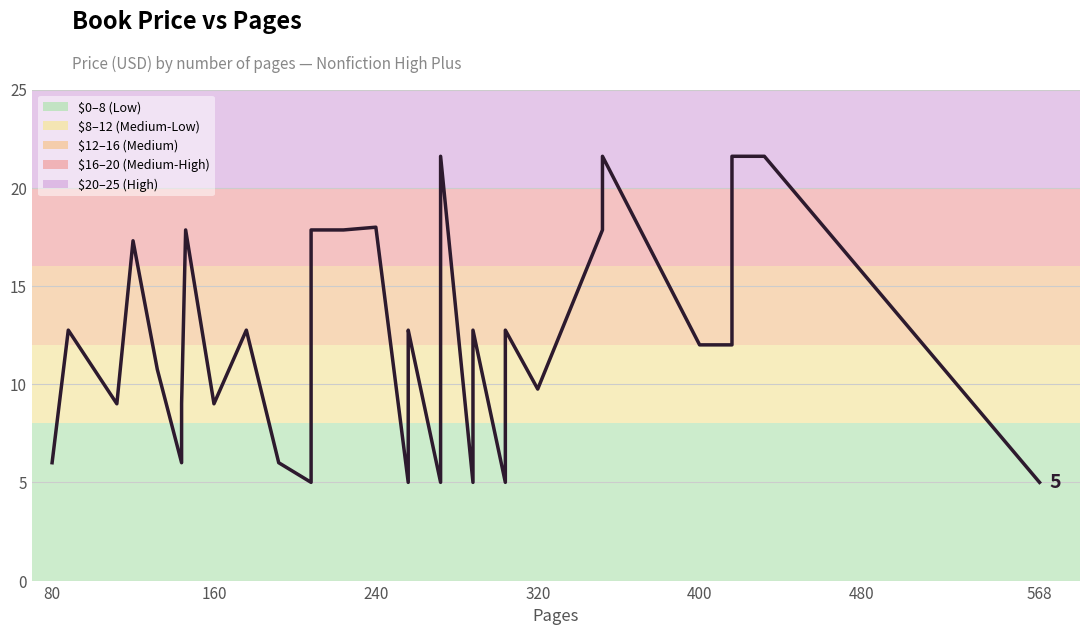

Is it true that the value at 80 is 10.7?

False